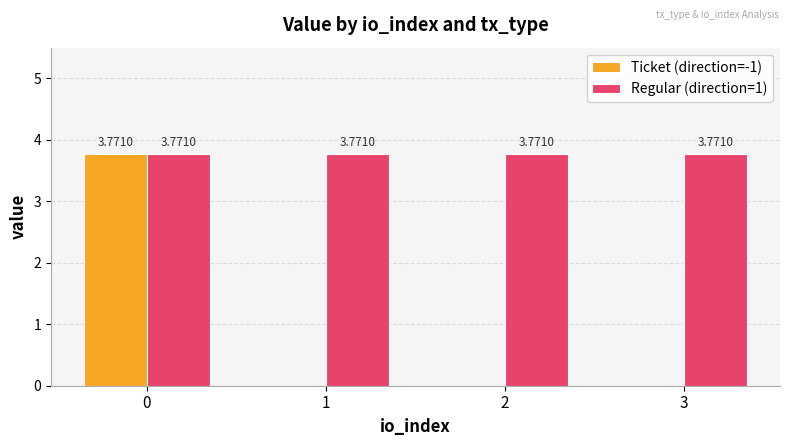

What are all the series names shown in the legend?

Ticket (direction=-1), Regular (direction=1)